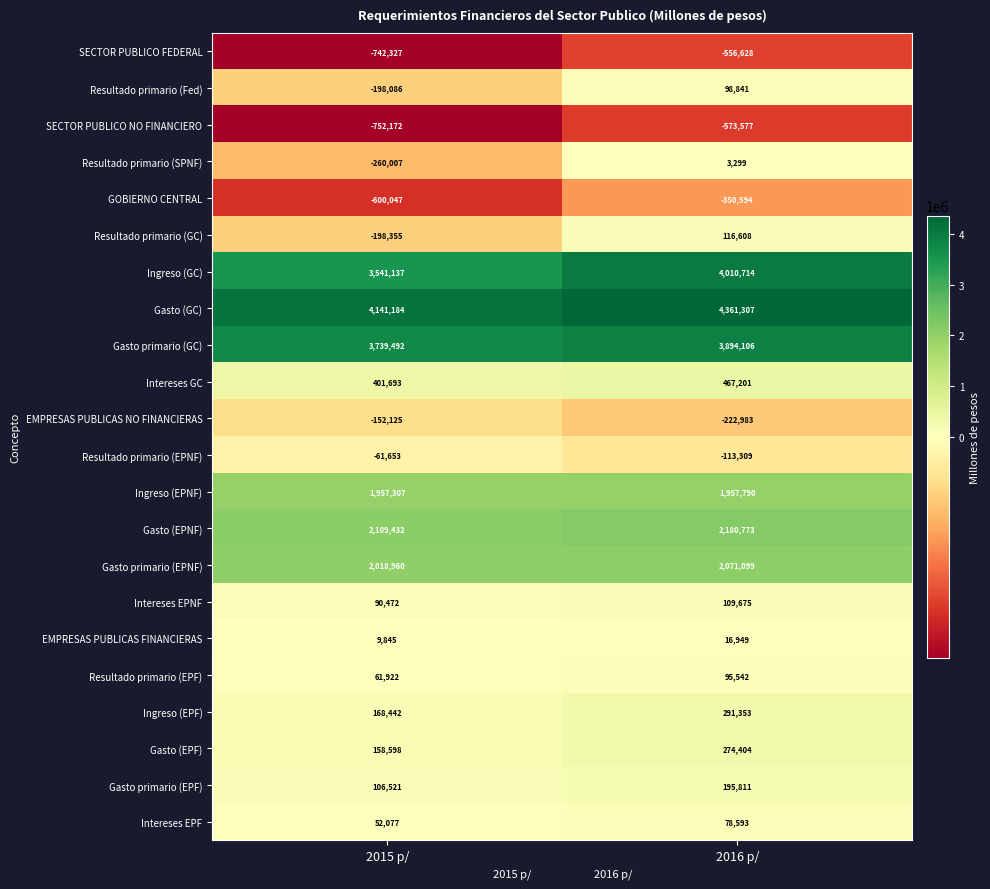

What is the sum of all Ingreso (GC) values?

7551851